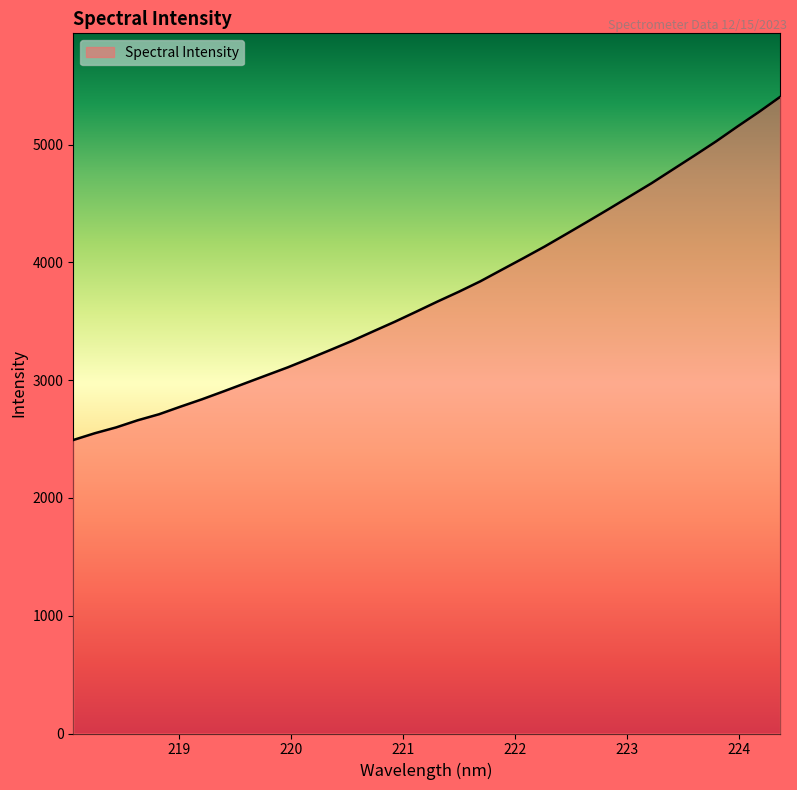

Does the chart display data point markers on the line(s)?

No